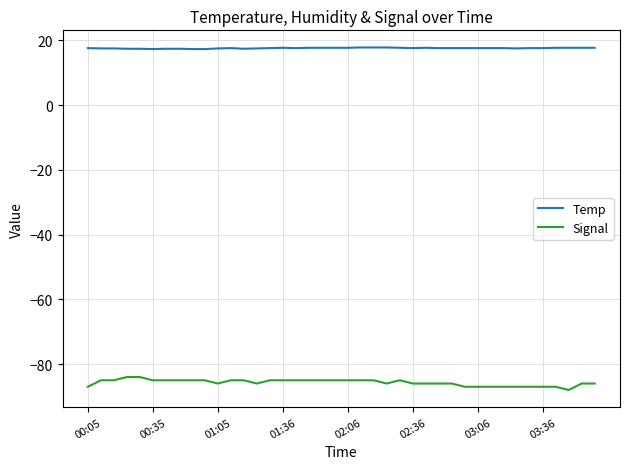

True or false: Signal and Temp intersect in this chart.

False